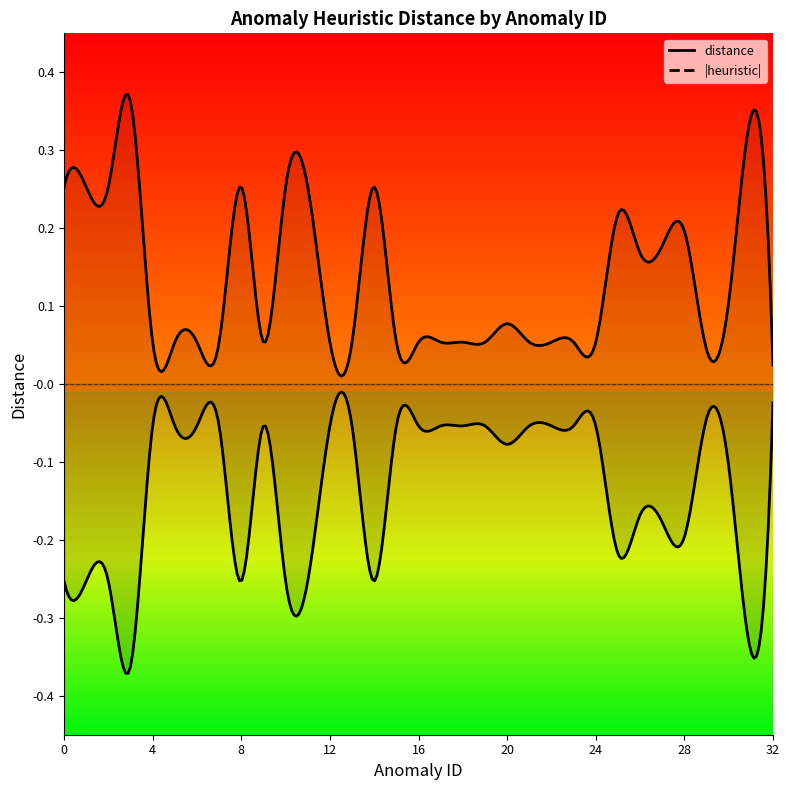

Which category has the lowest value in the distance series?

3